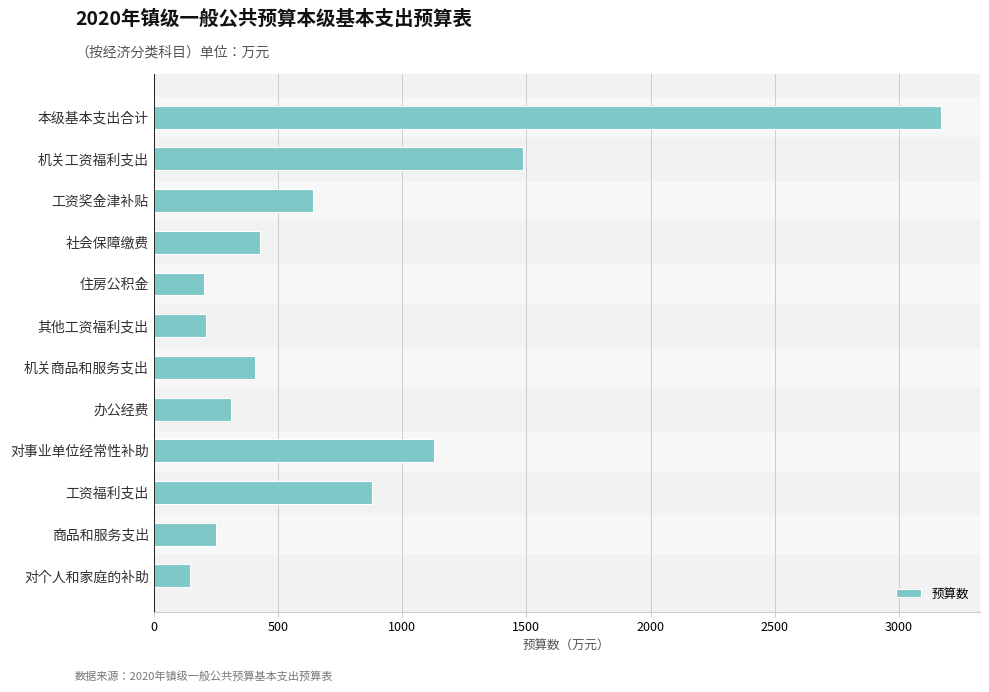

True or false: the data shows 643.5 at 工资奖金津补贴.

True